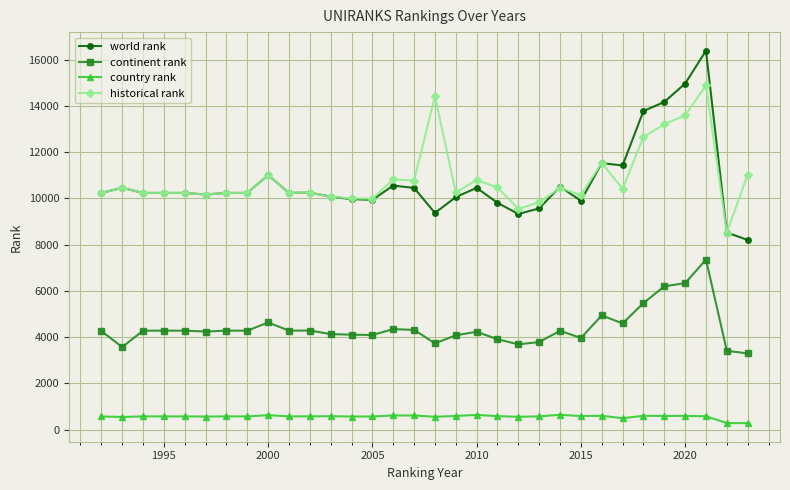

What is the minimum value for country rank?

279.0